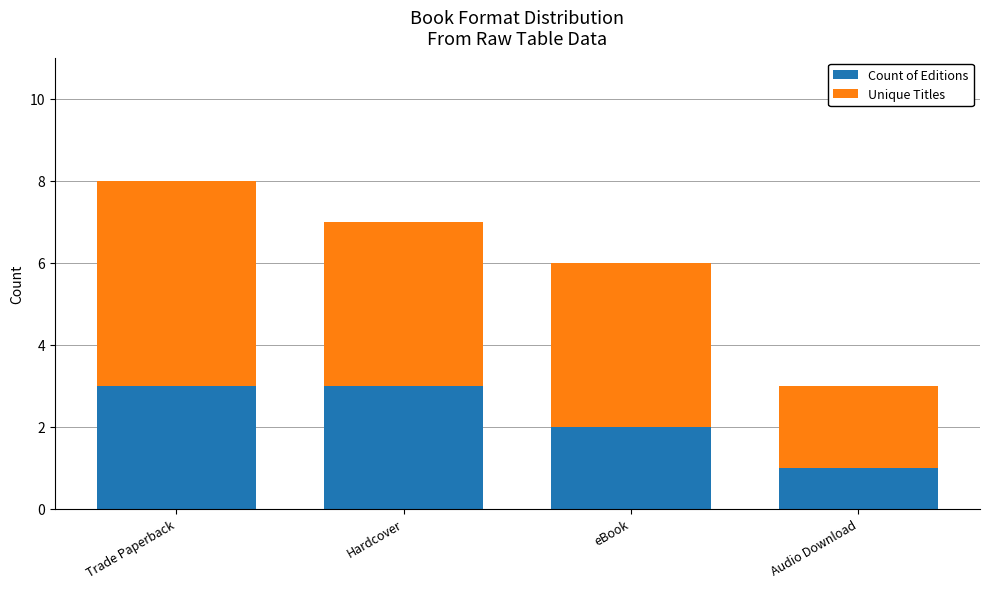

What are all the series names shown in the legend?

Count of Editions, Unique Titles